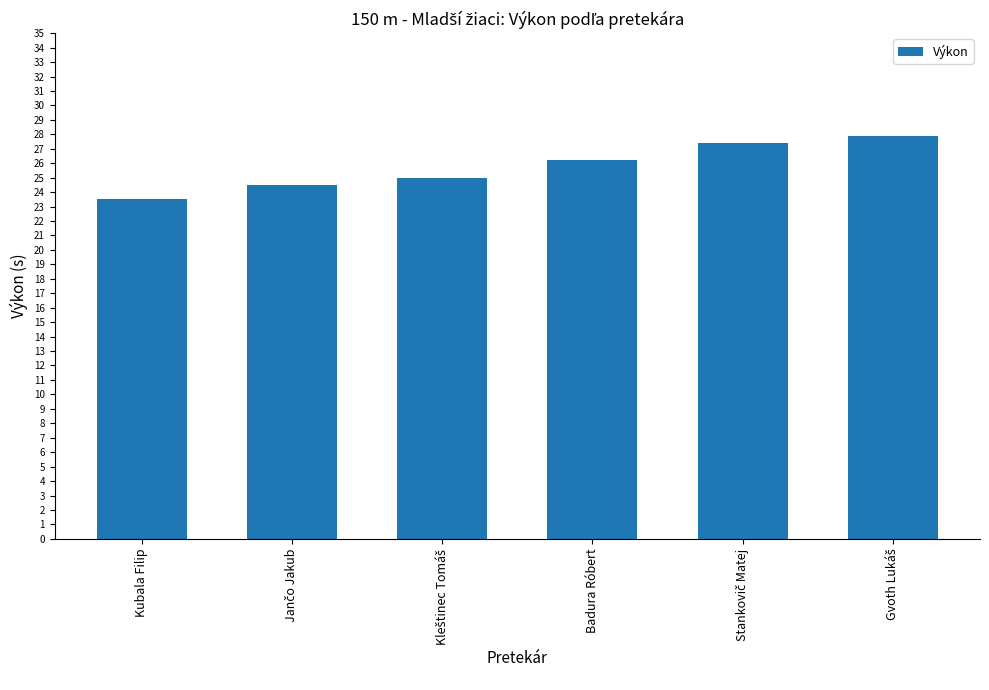

What is the label of the 4th bar from the left?

Badura Róbert